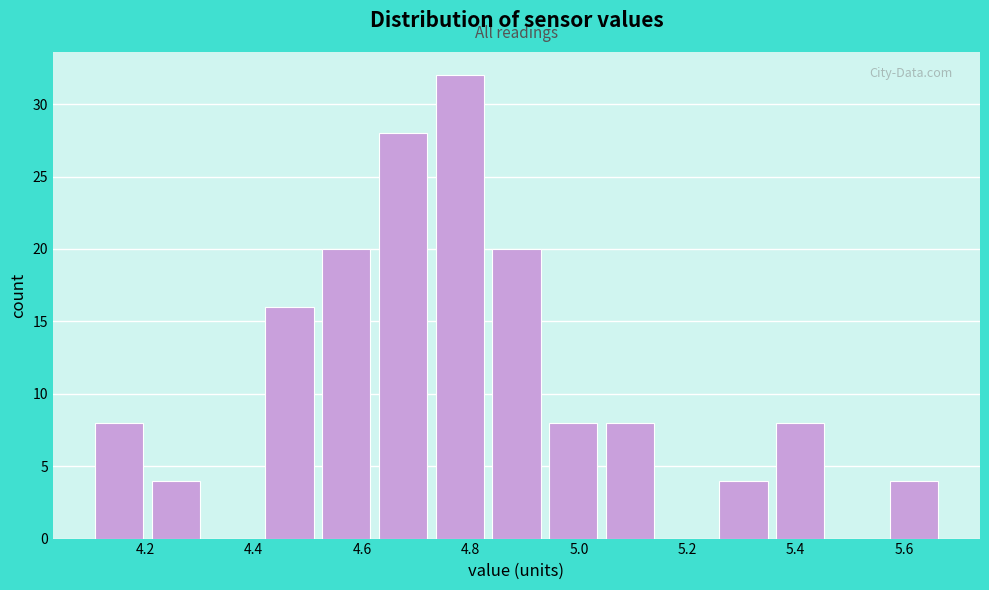

Which range on the x-axis has the tallest bar?

4.72 to 4.84